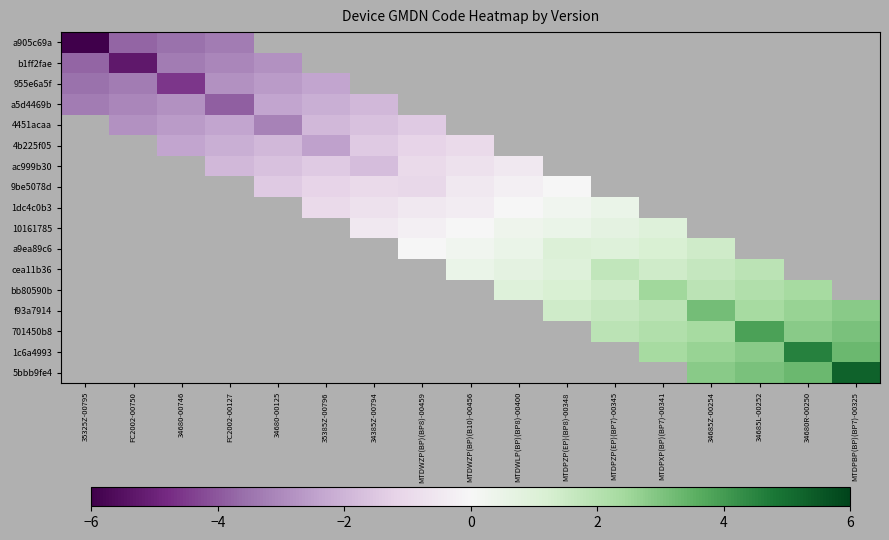

What is the greatest value displayed?

5.3